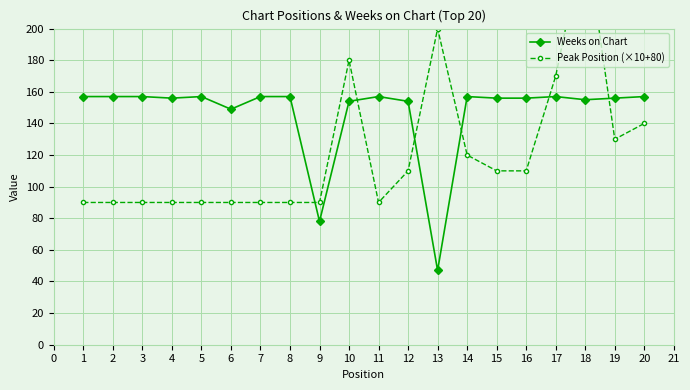

The value of Weeks on Chart at 5 is 82. True or false?

False